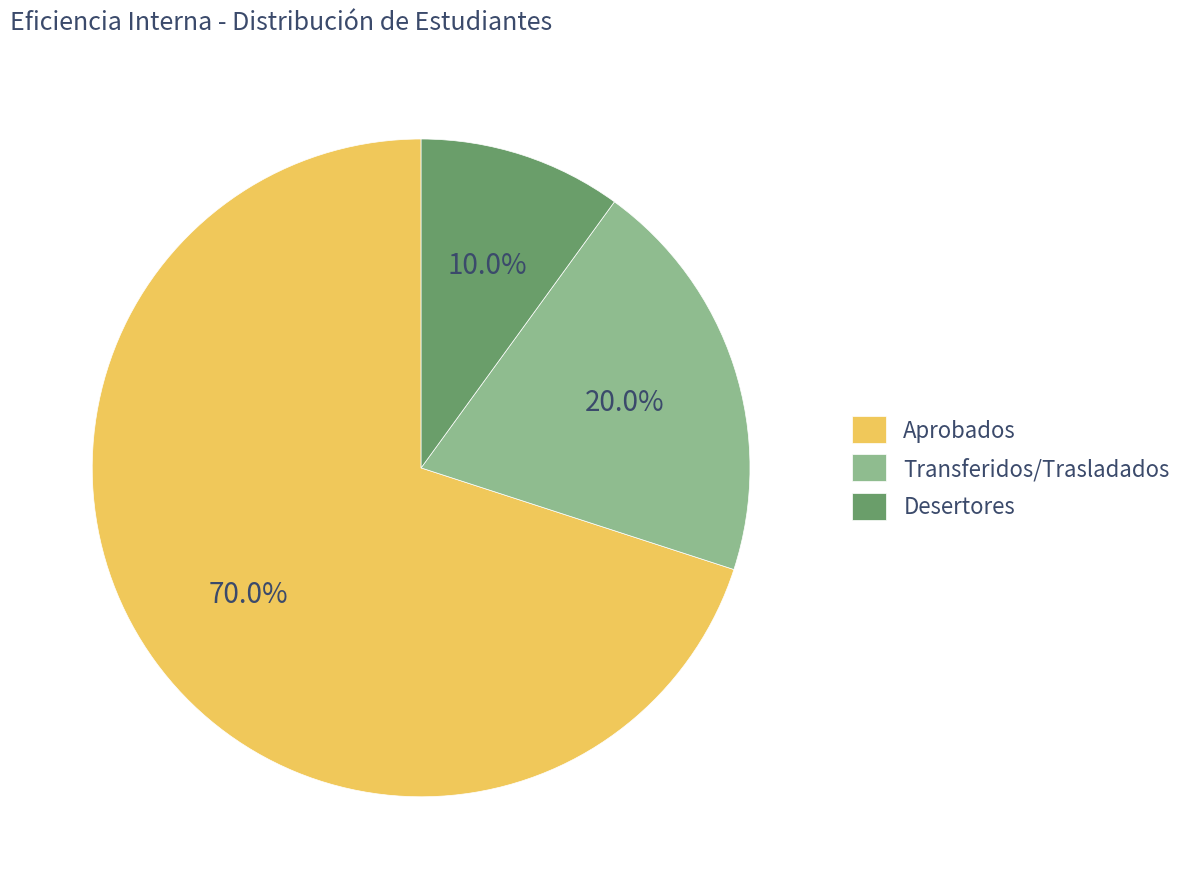

What is the largest slice in the pie chart?

Aprobados